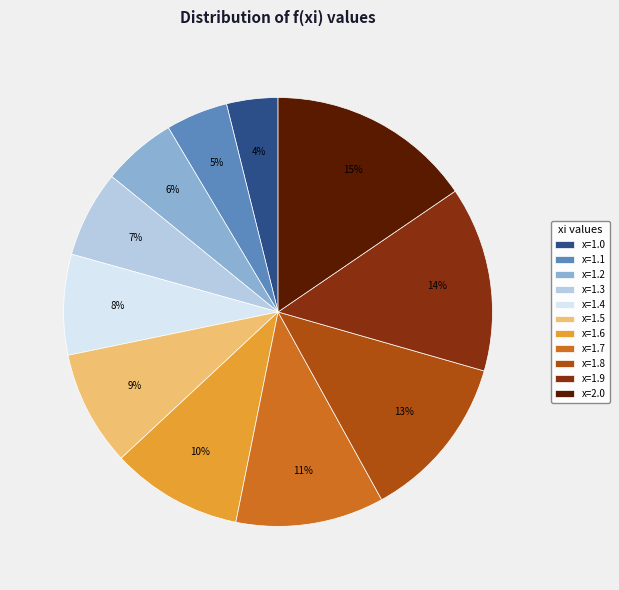

Is the sum of x=1.6 and x=1.2 greater than half?

No